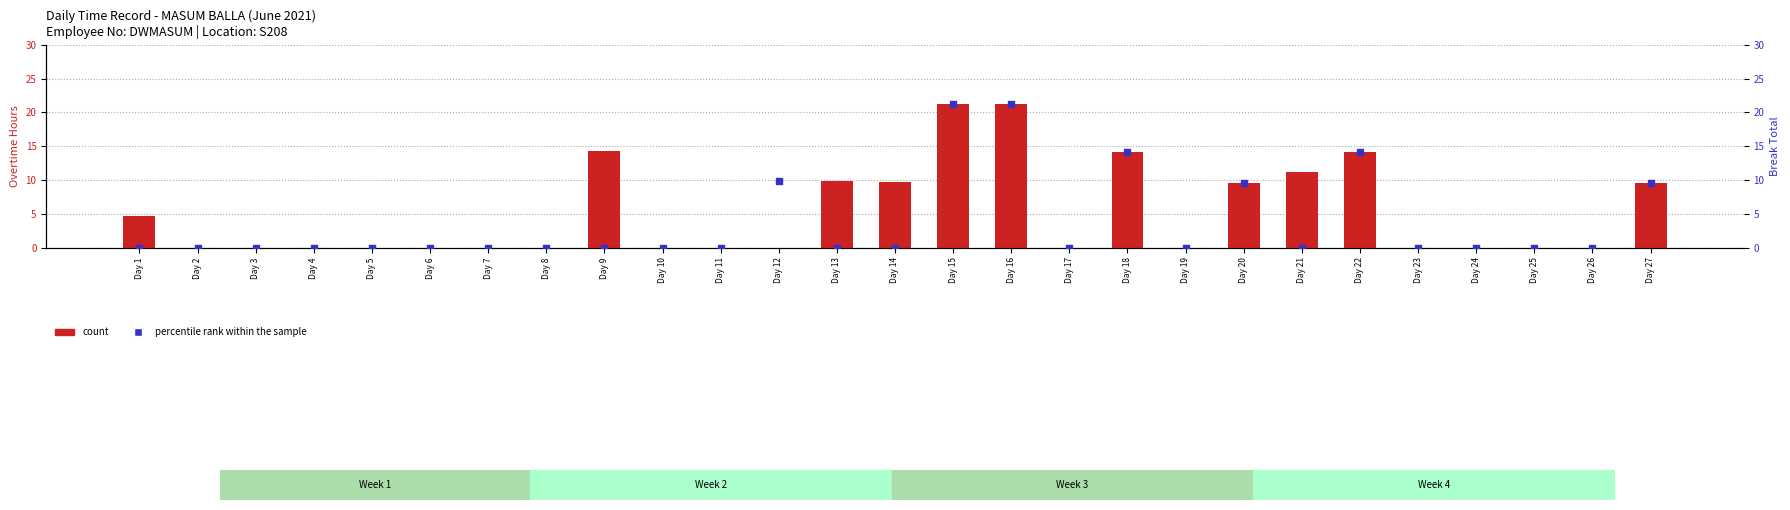

Which series has the largest total across all categories?

count